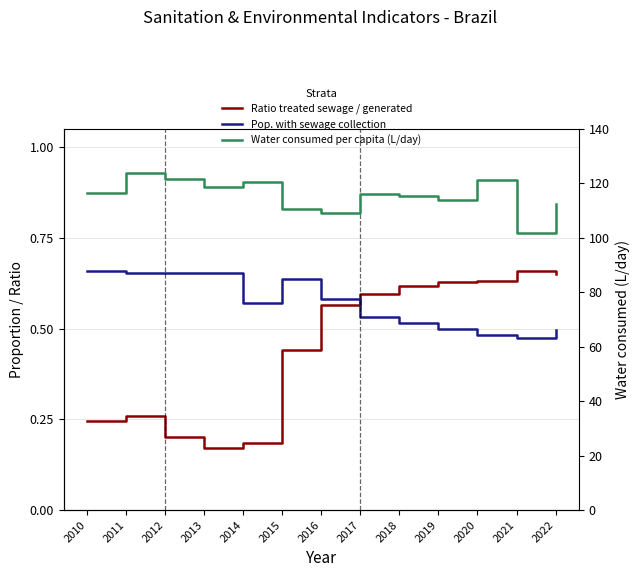

Where is the first local minimum for Ratio treated sewage / generated?

2013